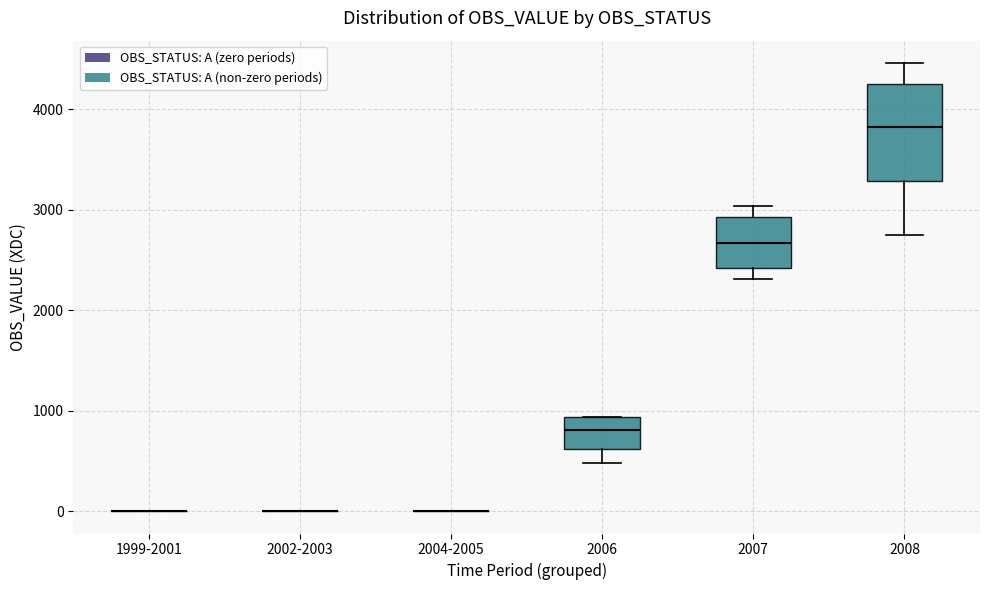

Comparing the boxes themselves (not the whiskers), which one is the tallest?

2008